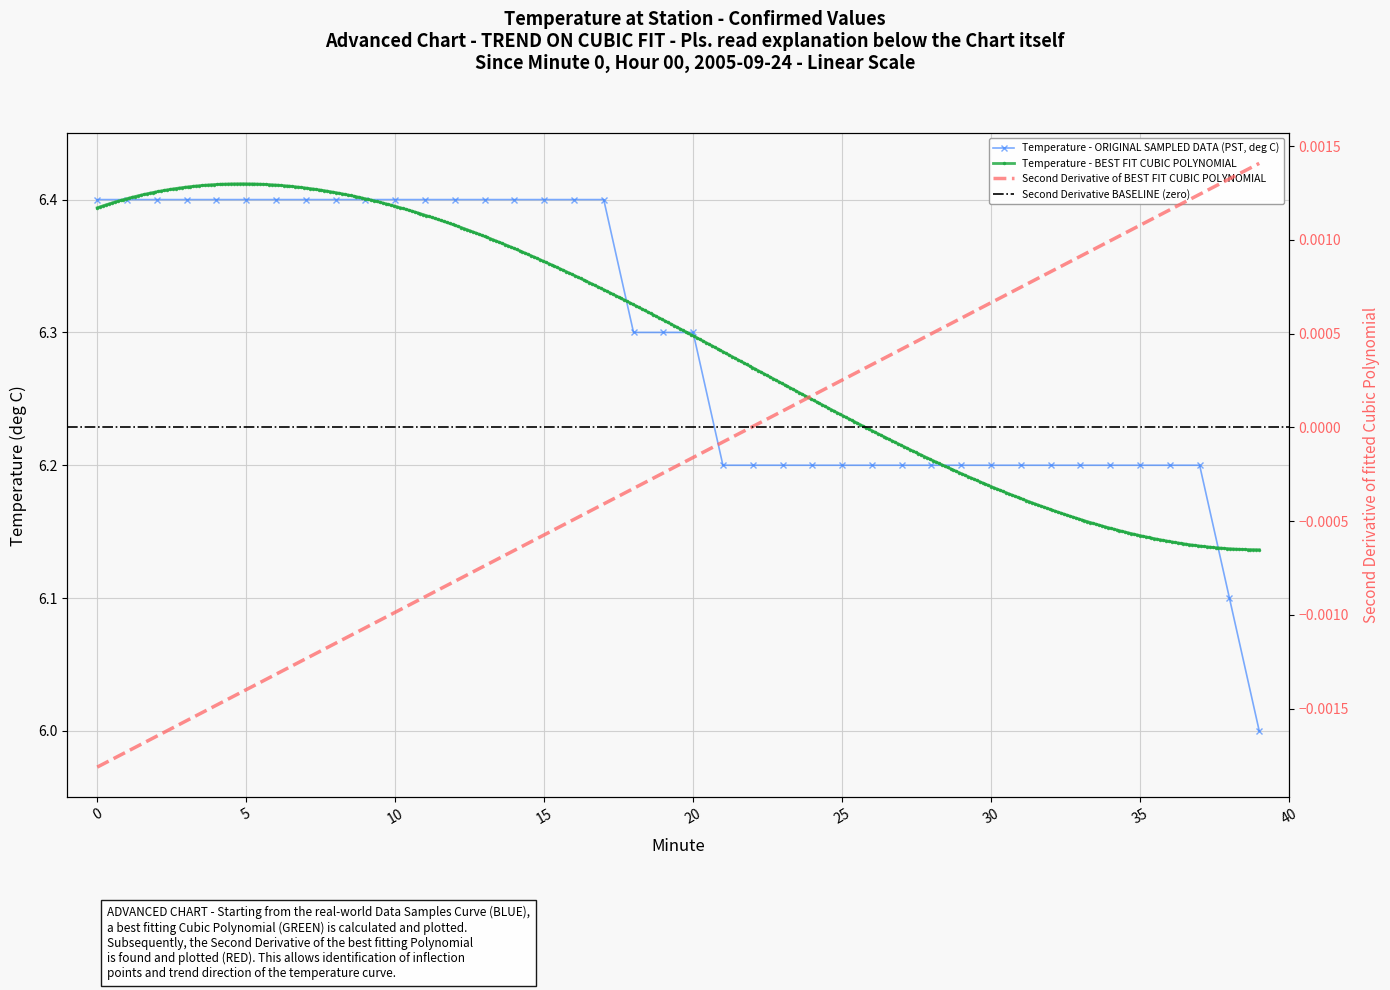

Count the values in the range 6 to 7.

40